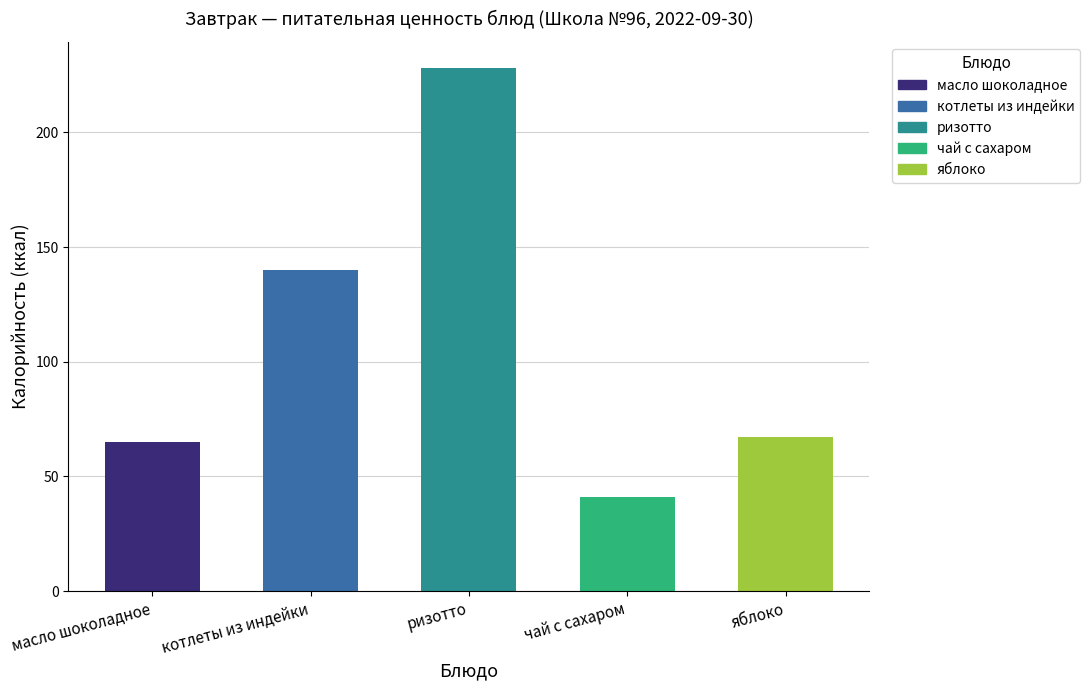

How many categories are shown in the chart?

5